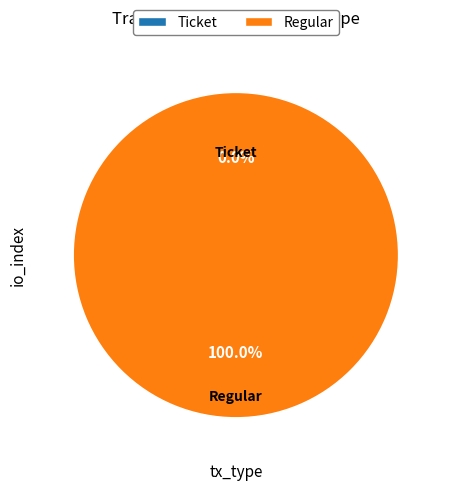

What is the change in value from Ticket (io_index=0) to Regular (io_index=2)?

+2